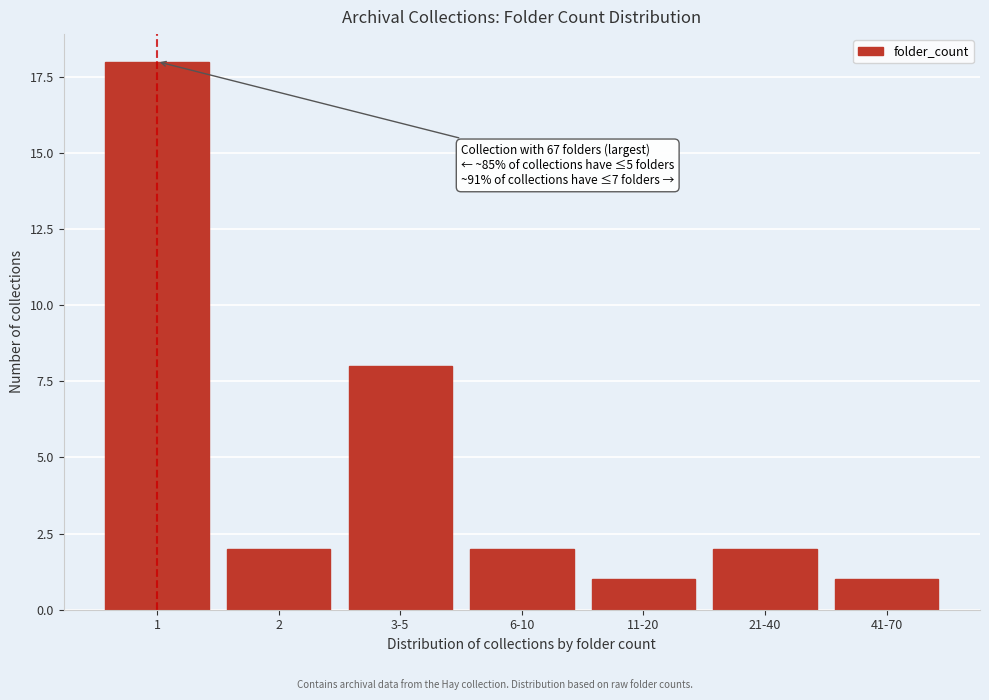

Reading left to right, list all the values displayed in this chart.

18	2	8	2	1	2	1